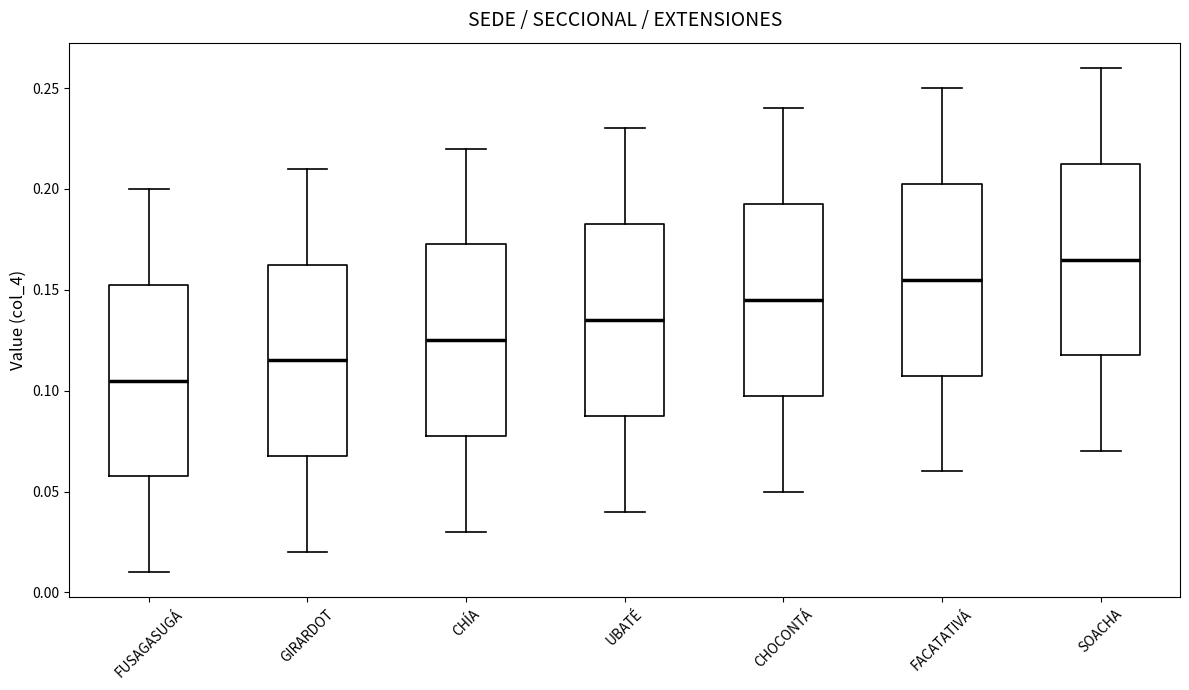

Which box has the lowest median line?

FUSAGASUGÁ